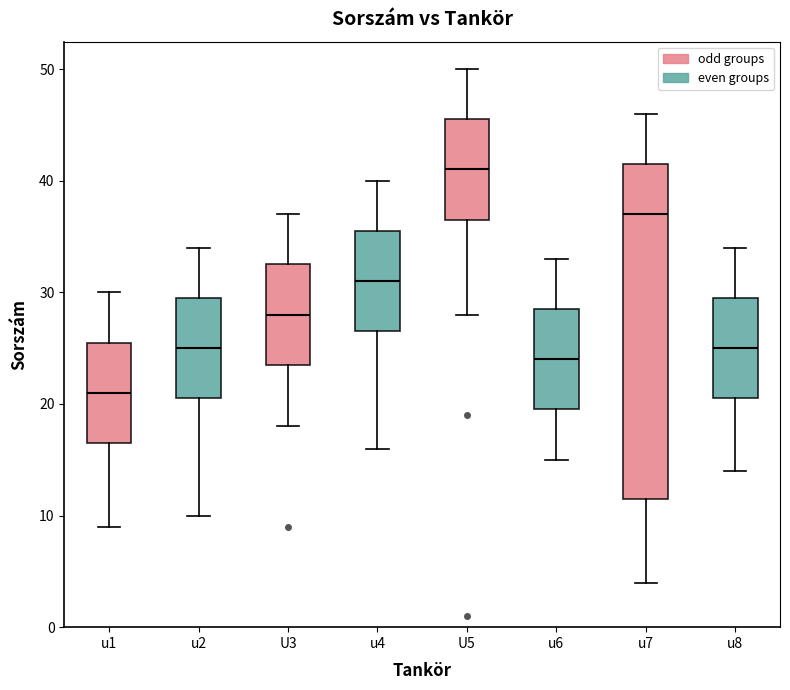

Which box has the highest median line?

U5